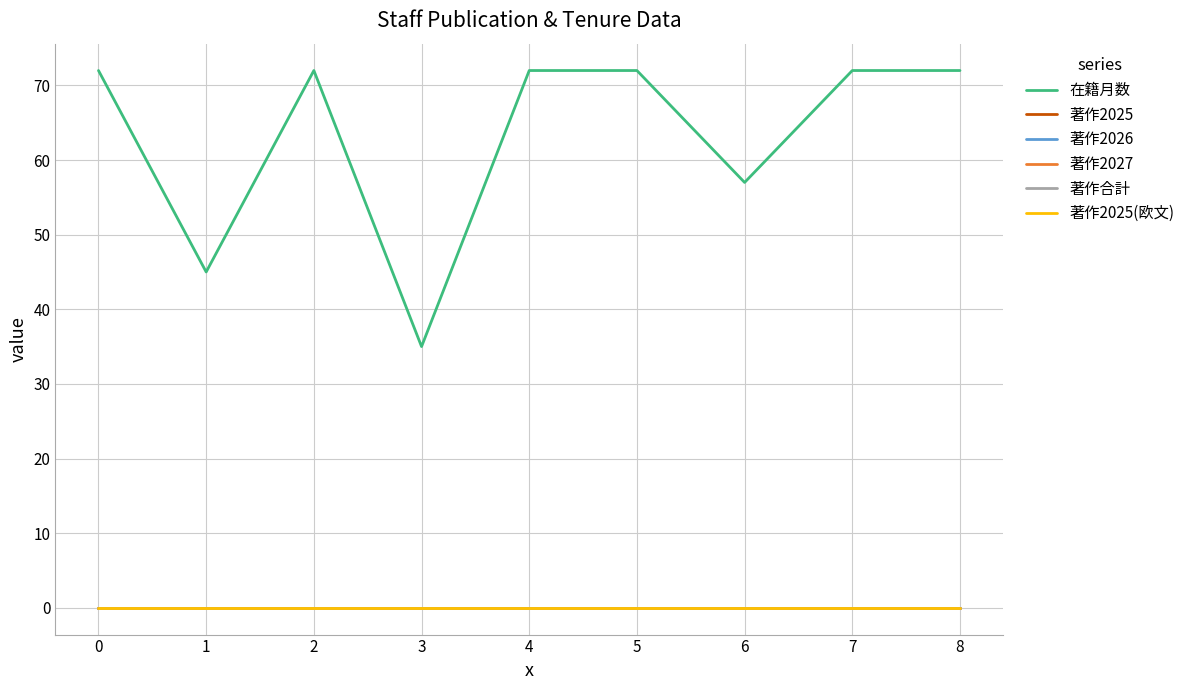

Which series has the largest range (max minus min)?

在籍月数